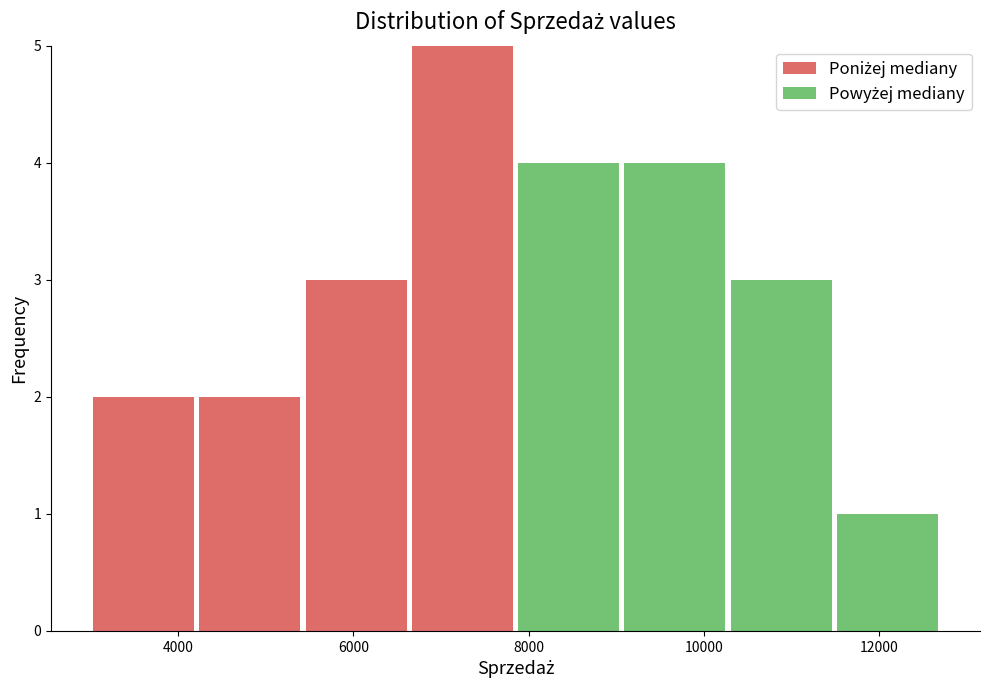

Reading left to right, transcribe this chart: for each stacked bar, give the range it covers on the x-axis and its total height. Neither the bar edges nor the heights are printed on the chart, so give them approximately, as read against the axes.

3000 to 4200: 2
4200 to 5400: 2
5400 to 6600: 3
6600 to 7800: 5
7800 to 9000: 4
9000 to 10200: 4
10200 to 11400: 3
11400 to 12800: 1